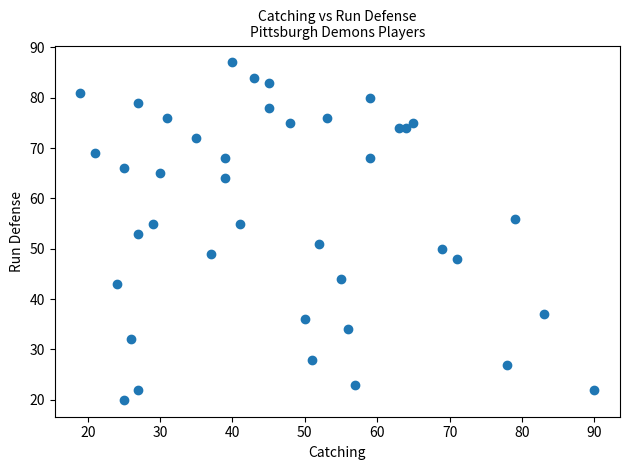

What is the range of Y values (max minus min)?

67